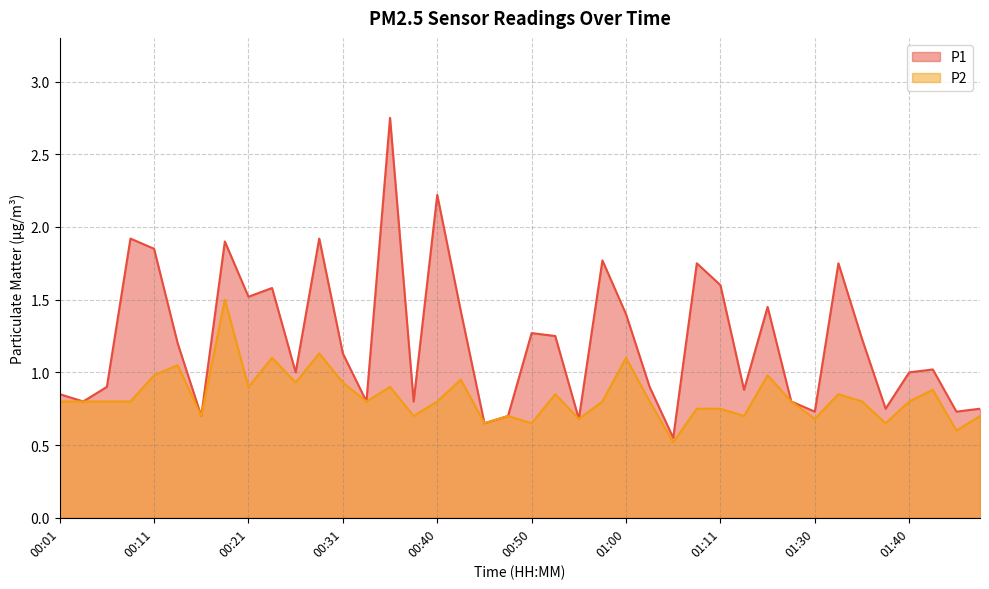

True or false: P2 and P1 intersect in this chart.

False